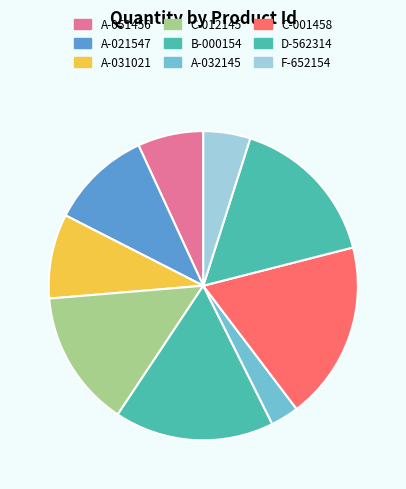

Is A-031021 the majority of the pie?

No